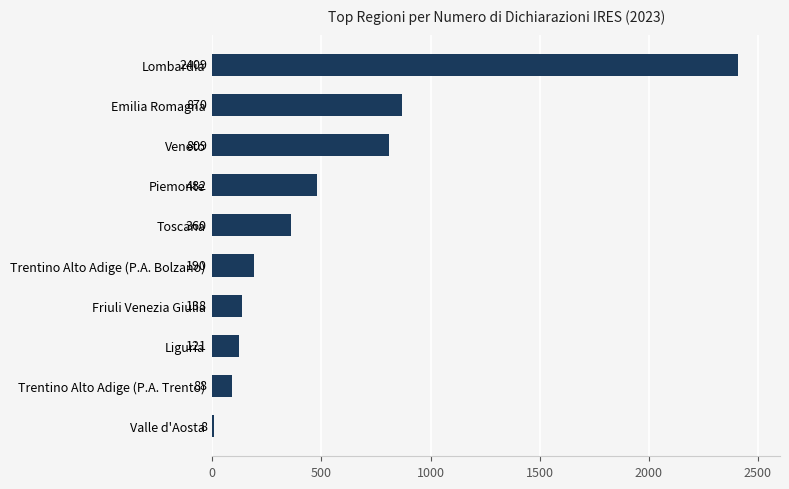

Where is the data nearest to the value 1208?

Emilia Romagna